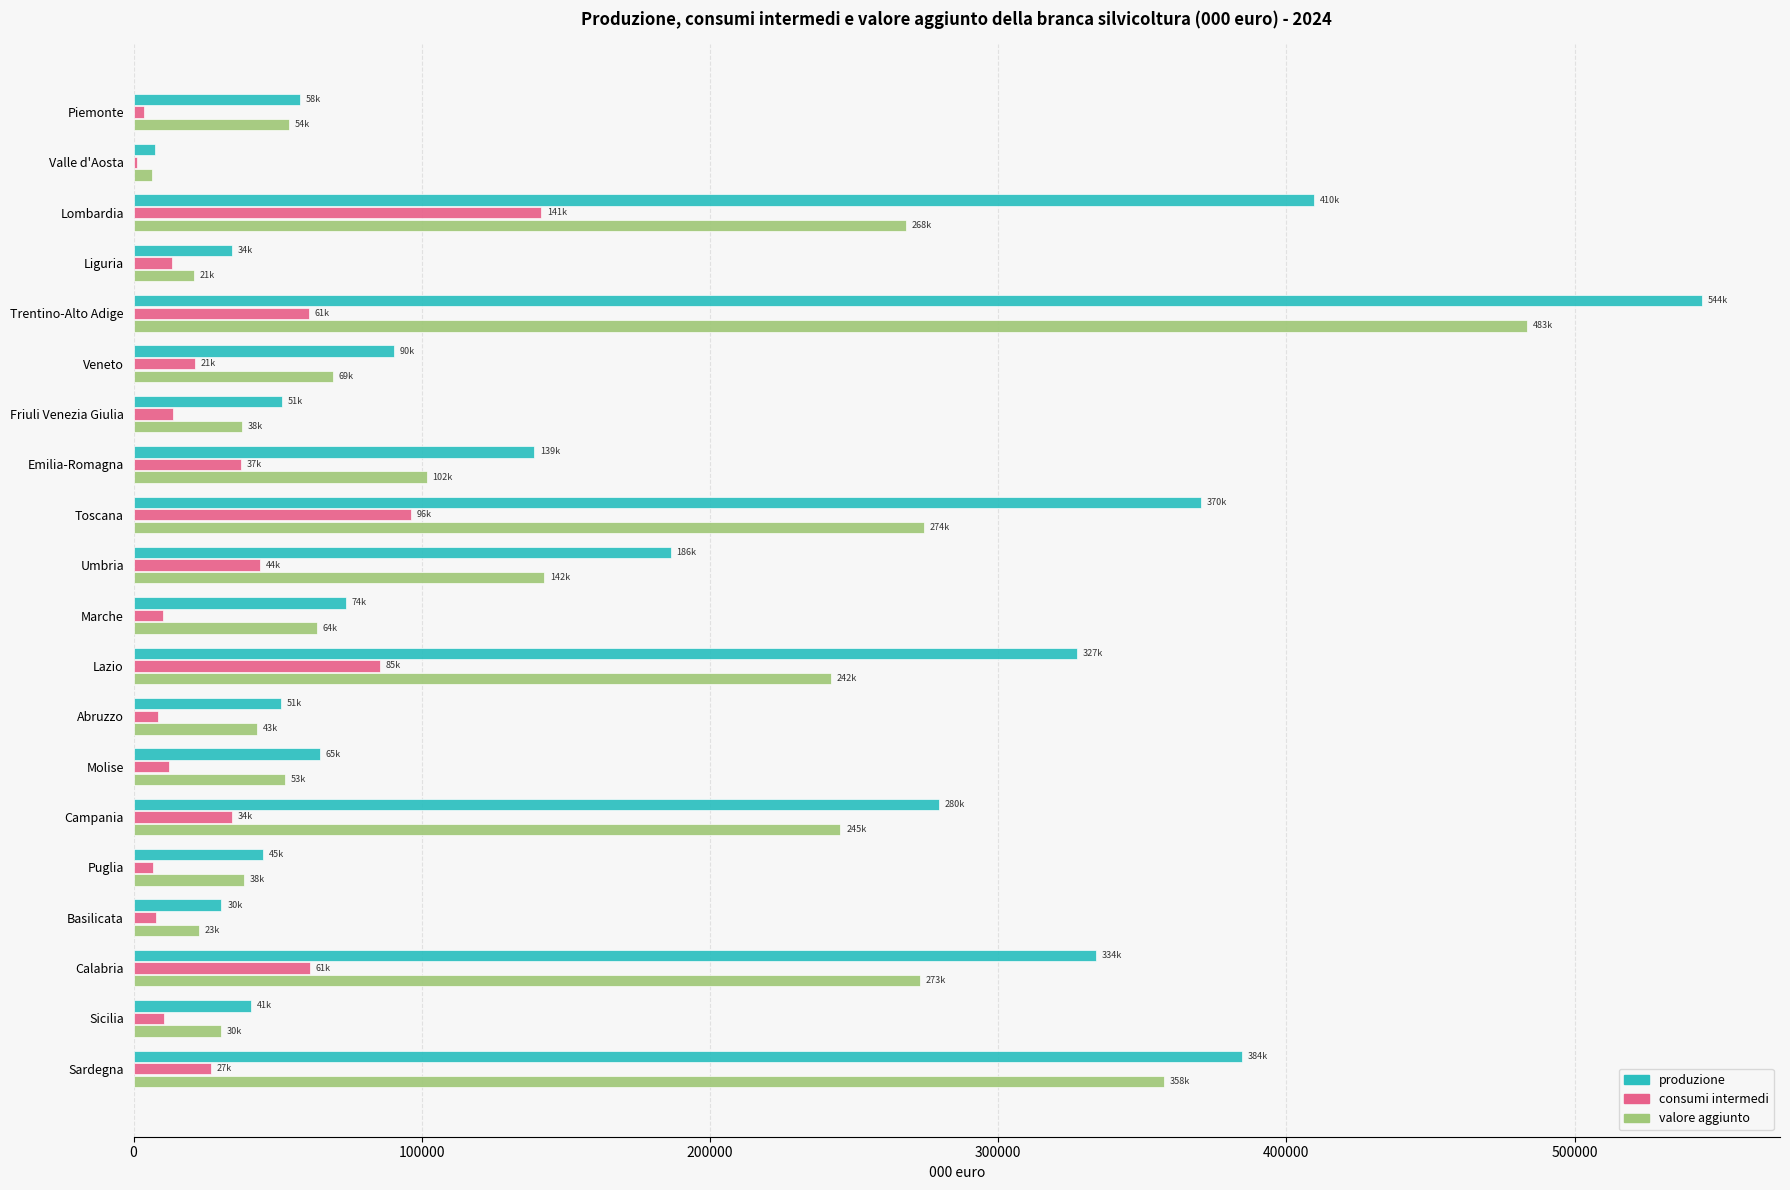

What is the approximate value of produzione at Calabria?

334030.1